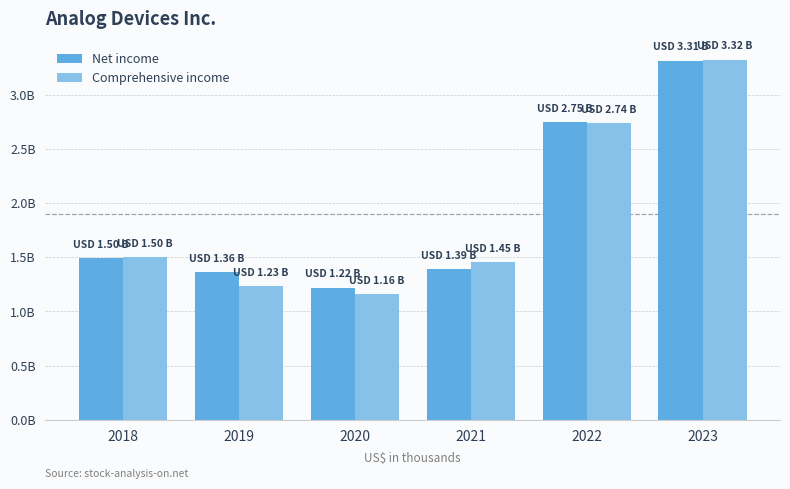

What is the sum of all Net income values?

11532766